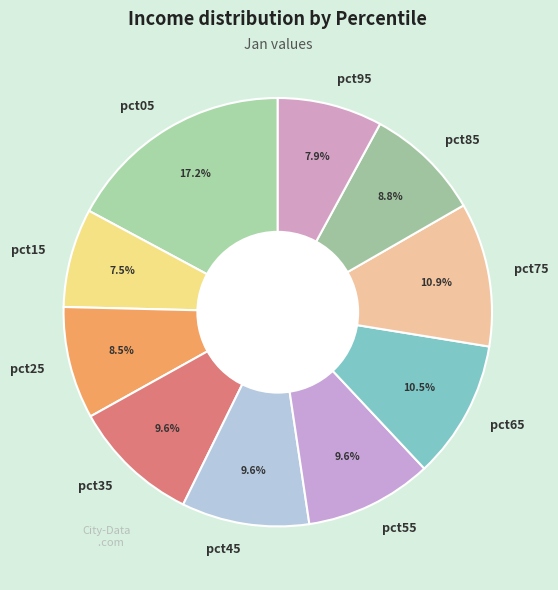

Does pct75 account for over 50% of the chart?

No